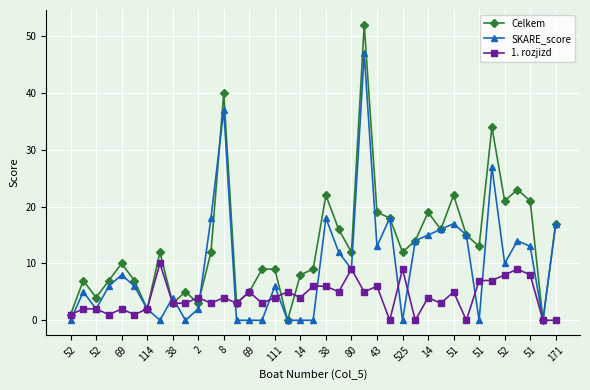

Which series has the largest range (max minus min)?

Celkem